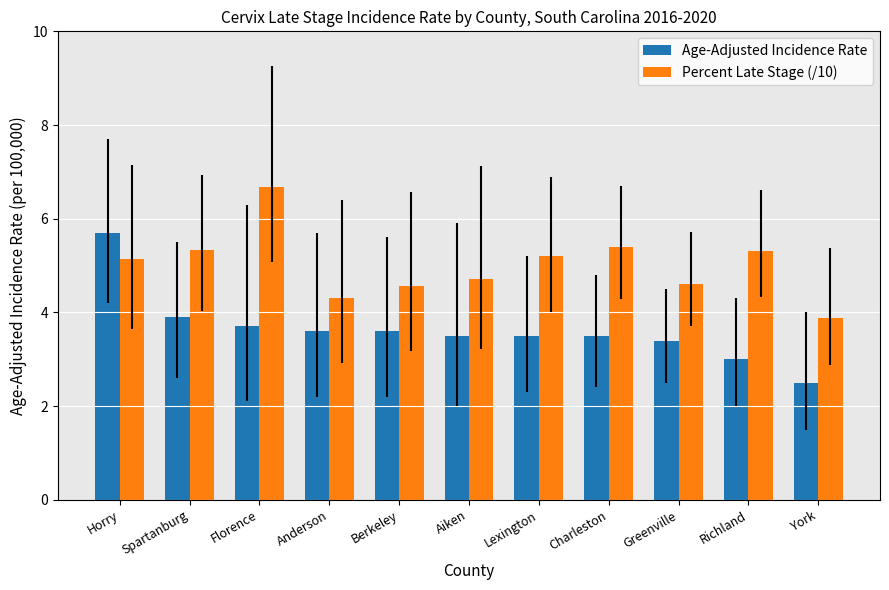

What is the difference between the maximum and minimum values in the Age-Adjusted Incidence Rate series?

3.2